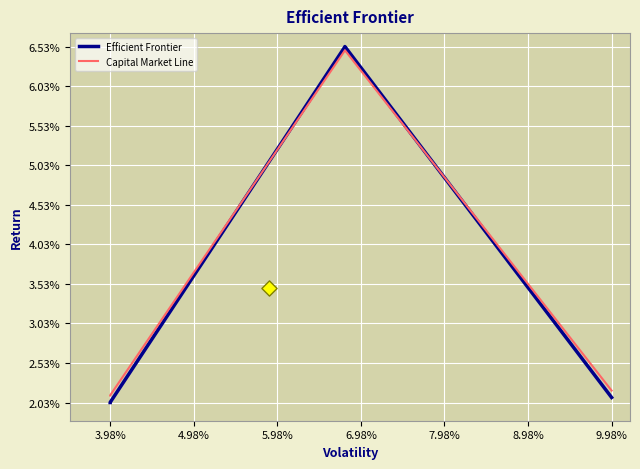

Which series has the widest spread of Y values?

Efficient Frontier